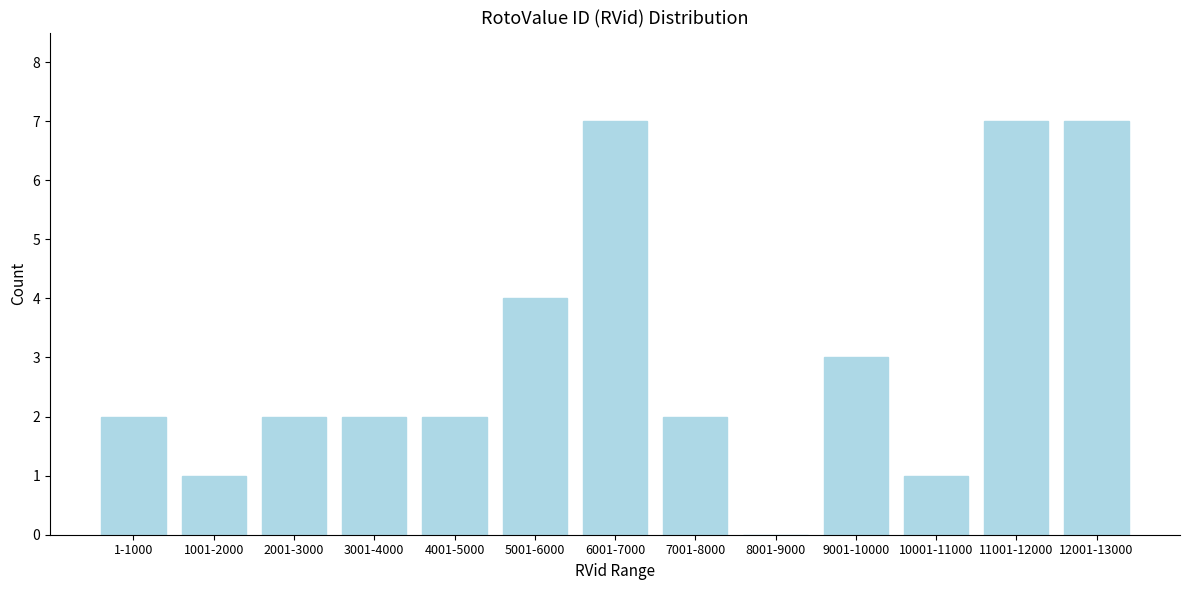

Reading left to right, what are all the values shown in this chart?

1-1000=2	1001-2000=1	2001-3000=2	3001-4000=2	4001-5000=2	5001-6000=4	6001-7000=7	7001-8000=2	8001-9000=0	9001-10000=3	10001-11000=1	11001-12000=7	12001-13000=7